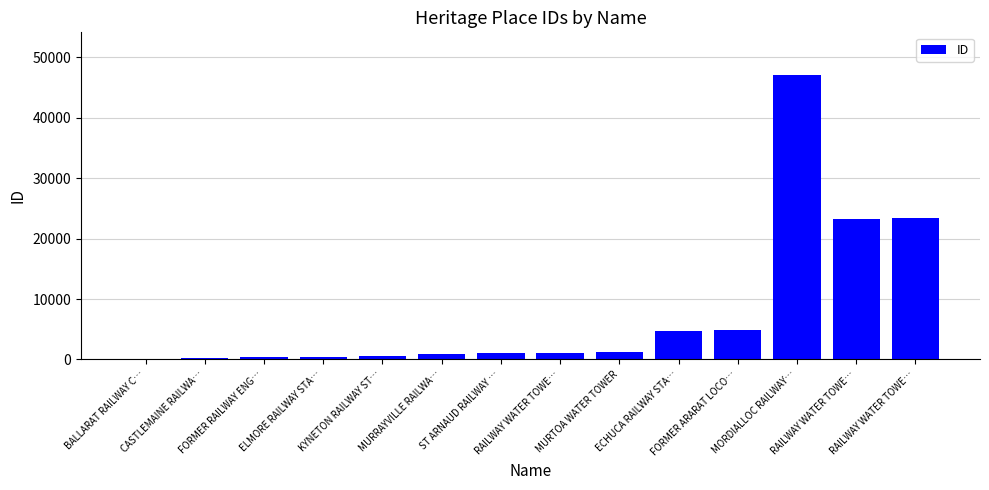

Reading right to left, list all the values displayed in this chart.

RAILWAY WATER TOWE…=23380	RAILWAY WATER TOWE…=23291	MORDIALLOC RAILWAY…=47096	FORMER ARARAT LOCO…=4848	ECHUCA RAILWAY STA…=4721	MURTOA WATER TOWER=1294	RAILWAY WATER TOWE…=1132	ST ARNAUD RAILWAY …=1088	MURRAYVILLE RAILWA…=867	KYNETON RAILWAY ST…=635	ELMORE RAILWAY STA…=424	FORMER RAILWAY ENG…=414	CASTLEMAINE RAILWA…=259	BALLARAT RAILWAY C…=68